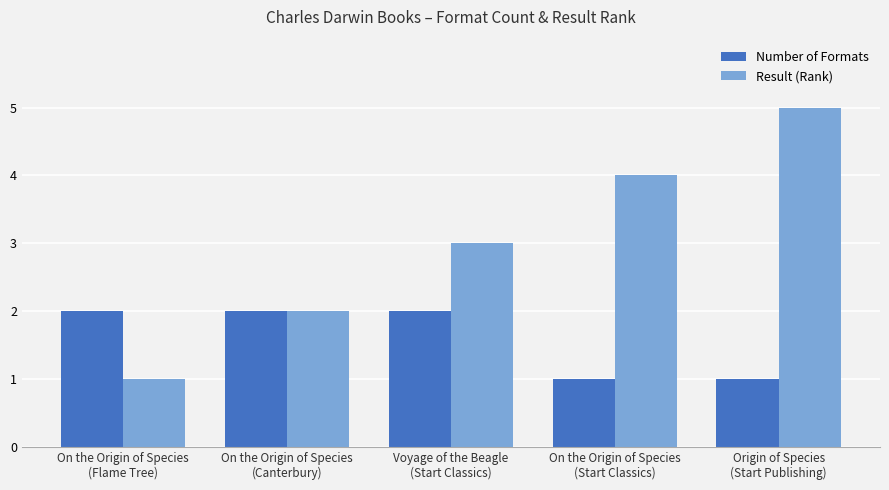

How many bars are there in total?

10